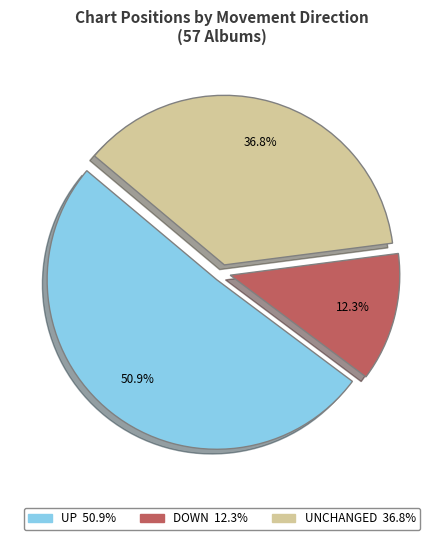

Which slice represents more than half of the pie?

up